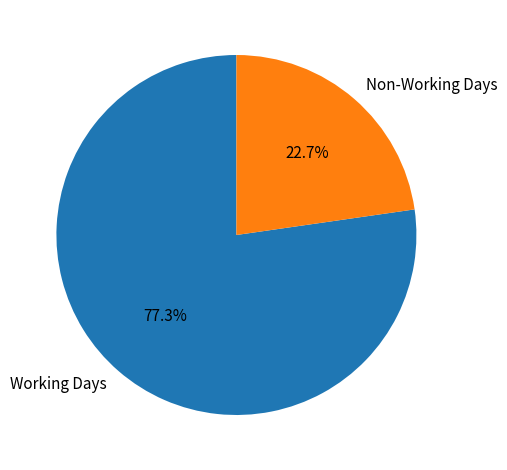

Does any single category account for the majority?

Yes